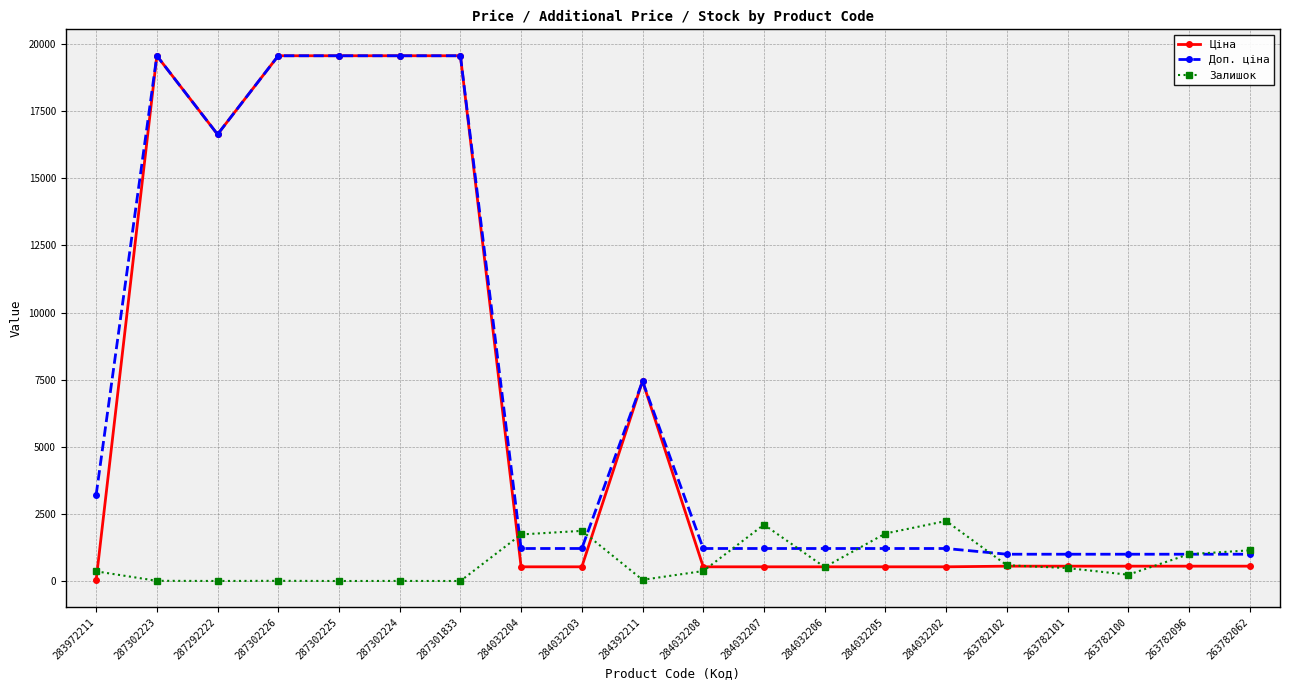

In Залишок, how many points are higher than both neighbors (excluding endpoints)?

5